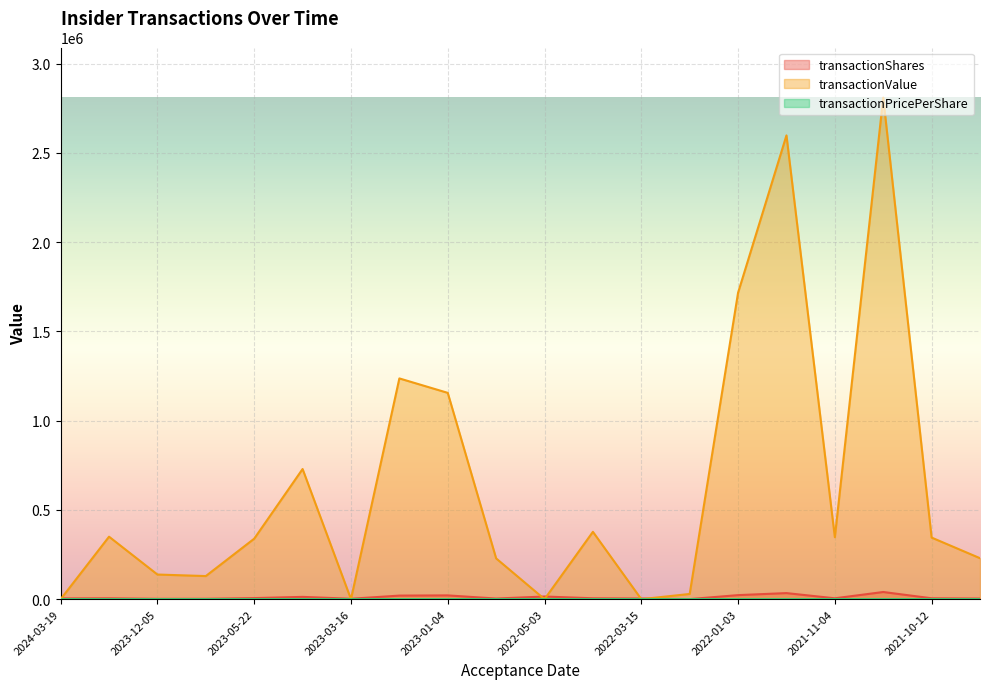

Reading left to right, transcribe all the data shown in this chart.

transactionShares: 4230.0	5000.0	2000.0	2250.0	5987.0	12813.0	2313.0	20000.0	21132.0	3500.0	14821.0	5000.0	3713.0	417.0	22677.0	34000.0	4889.0	40111.0	5000.0	3500.0
transactionValue: 0.0	350000.0	138000.0	129443.0	338804.0	729060.0	0.0	1236600.0	1155709.0	228375.0	0.0	377200.0	0.0	29190.0	1716649.0	2597940.0	347119.0	2809374.0	345000.0	229495.0
transactionPricePerShare: 0.0	70.0	69.0	57.5	56.6	56.9	0.0	61.8	54.7	65.2	0.0	75.4	0.0	70.0	75.7	76.4	71.0	70.0	69.0	65.6